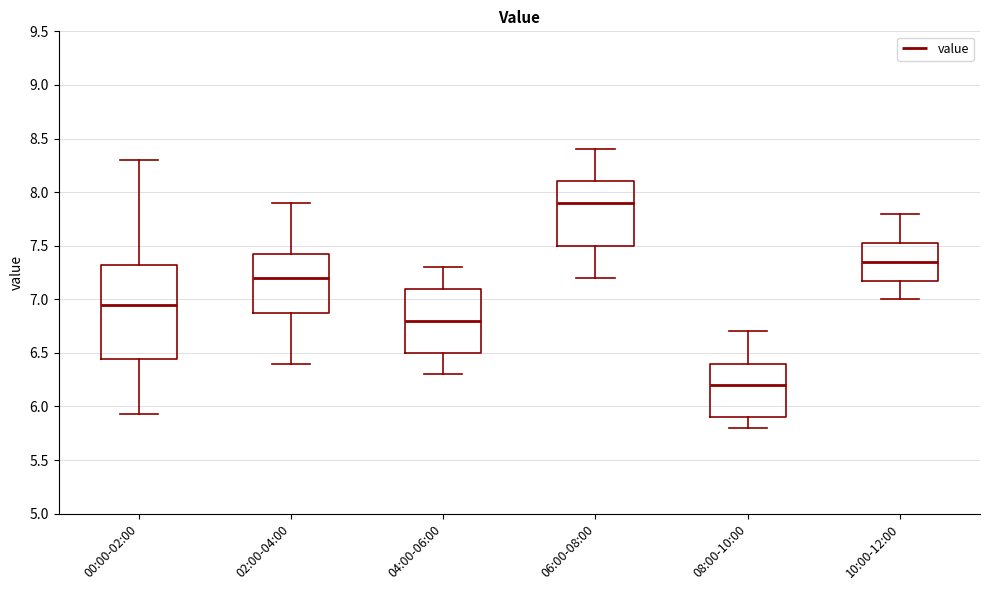

Which box is the tallest, from its lower edge to its upper edge?

00:00-02:00